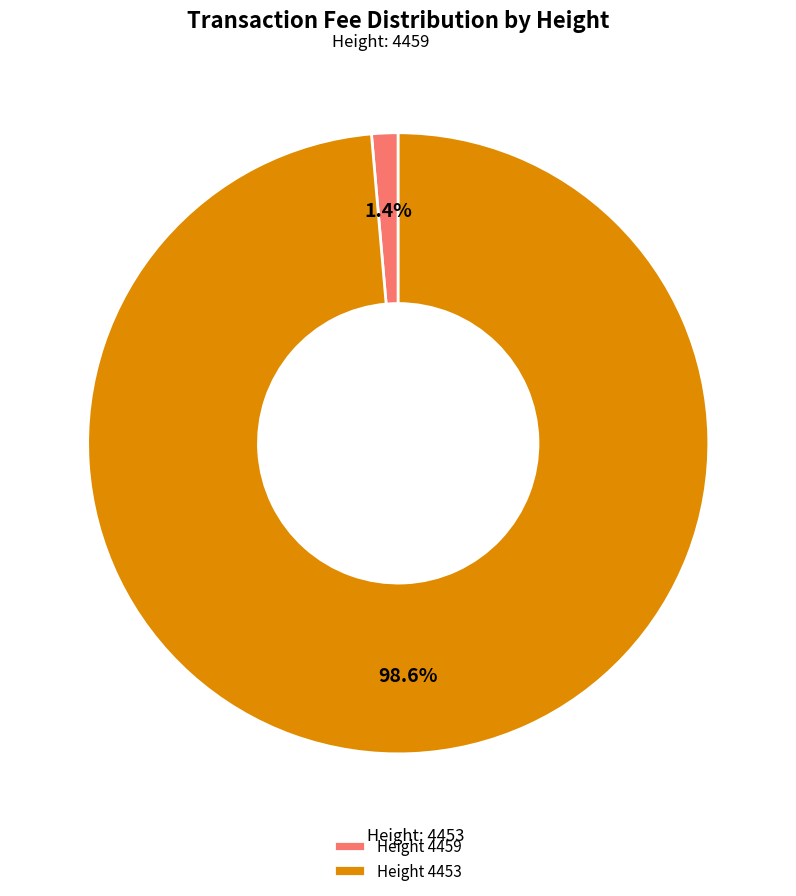

Between Height 4459 and Height 4453, which is larger?

Height 4453